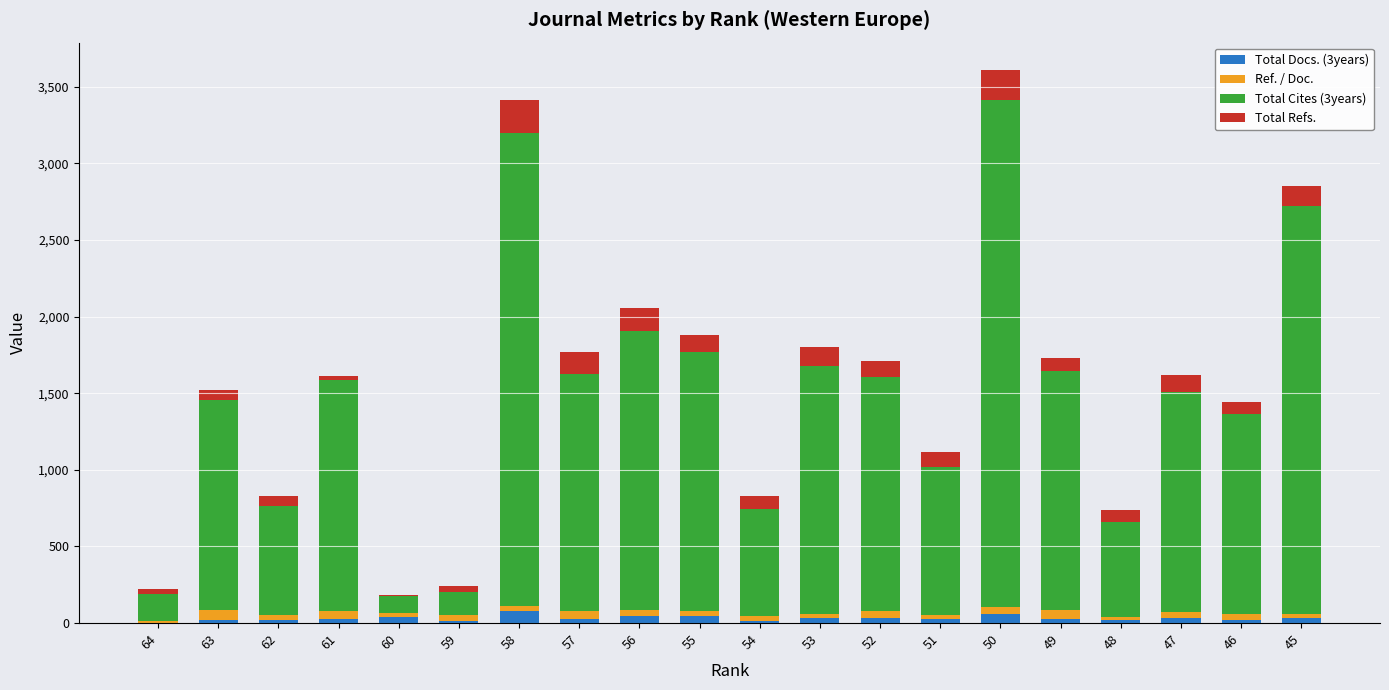

What is the sum of the Total Cites (3years) values at 47 and 58?

4517